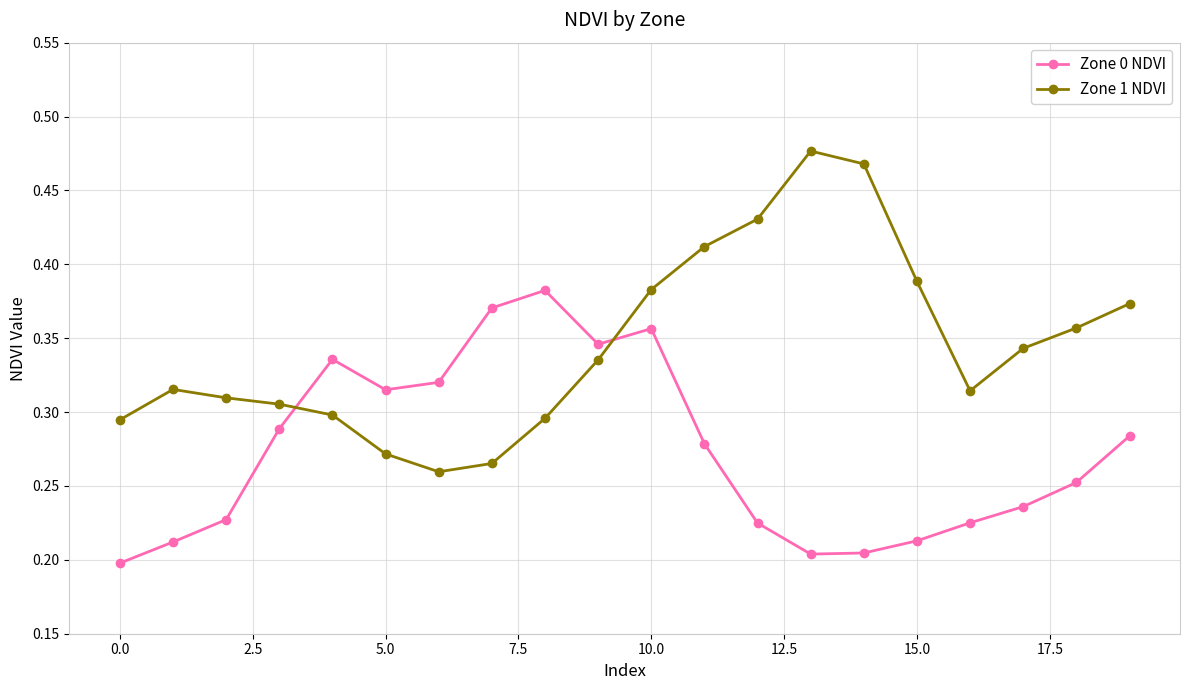

True or false: Zone 0 NDVI and Zone 1 NDVI intersect in this chart.

True